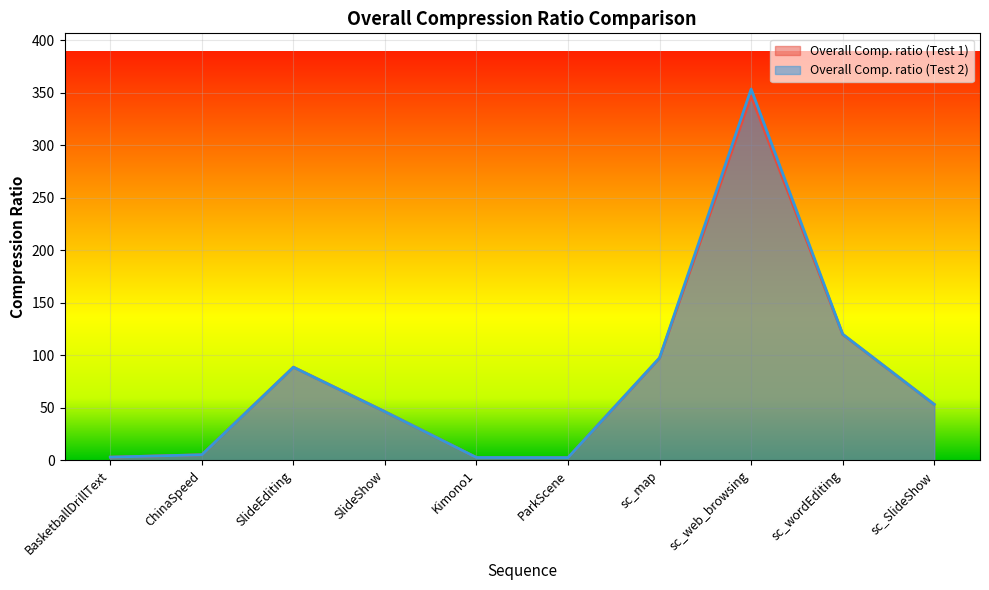

At which category is the sum across all series the highest?

sc_web_browsing